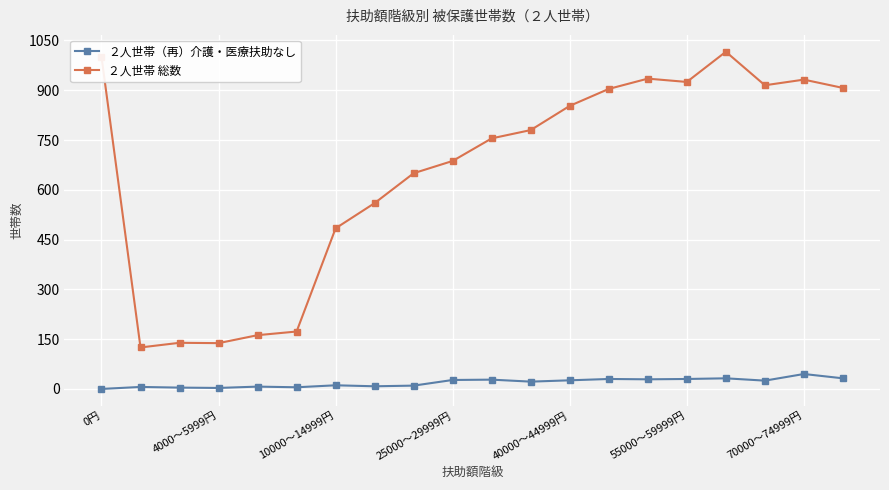

True or false: ２人世帯（再）介護・医療扶助なし has more than 0 points higher than both neighbors.

True